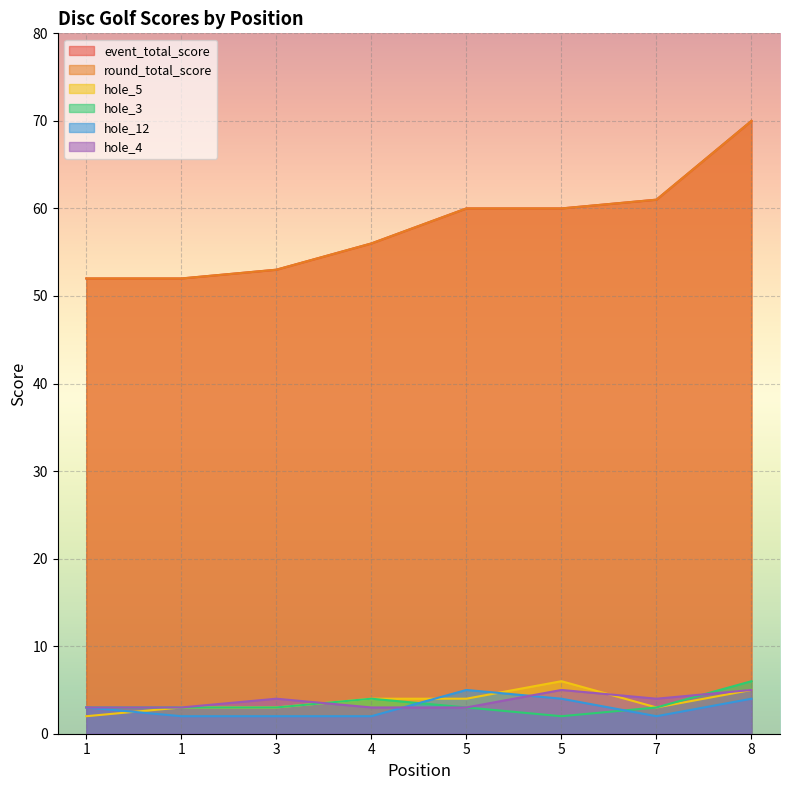

True or false: event_total_score has more than 2 interior local peaks.

False